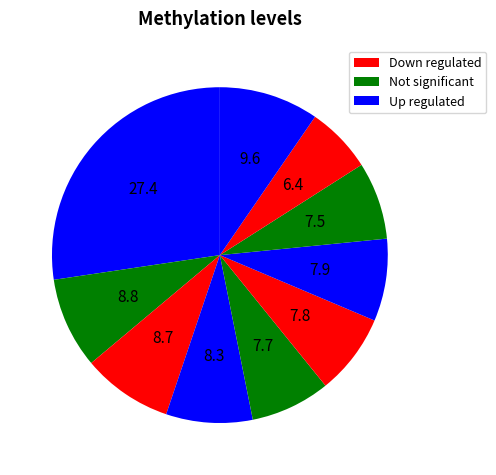

How many slices are in this pie chart?

10